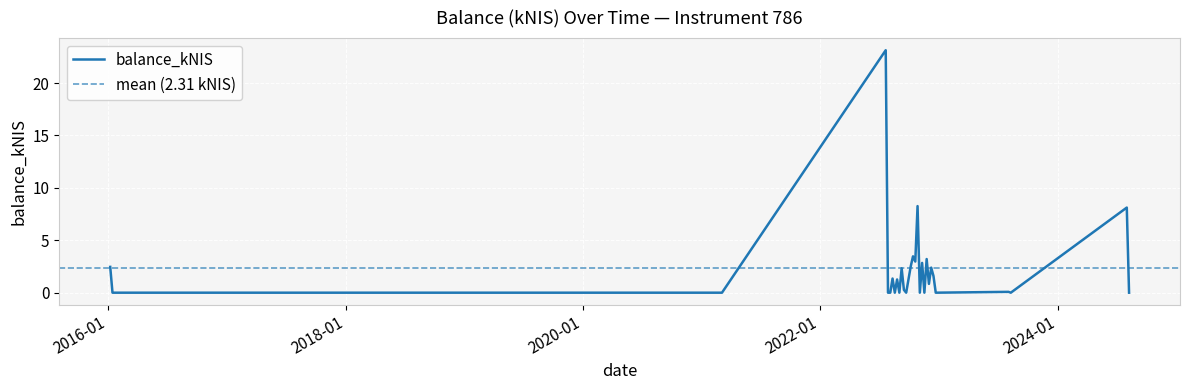

At which category does the data reach its first local peak?

2022-07-21